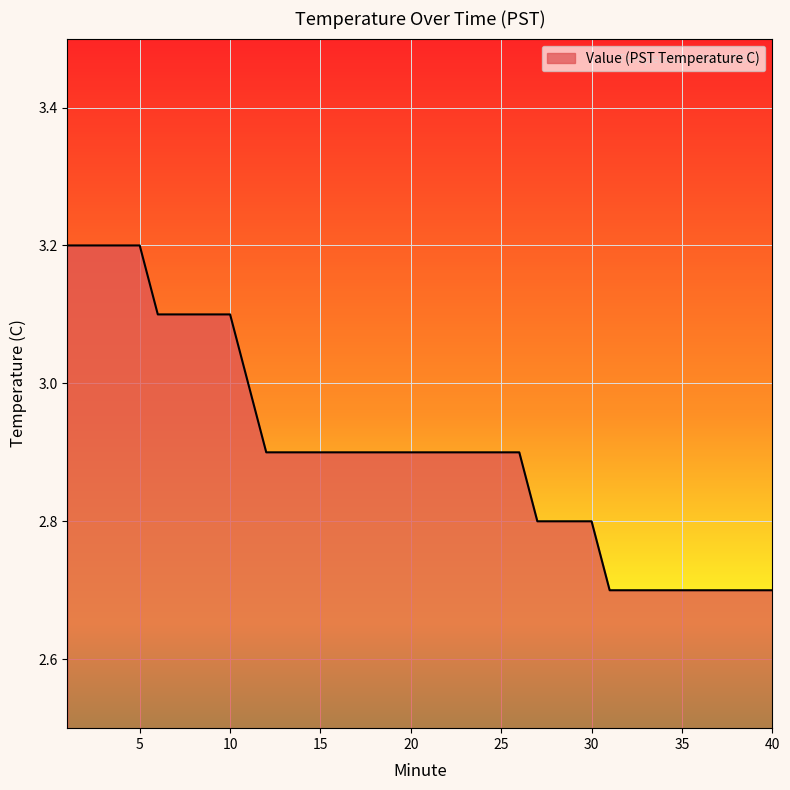

Does the chart display data point markers on the line(s)?

No